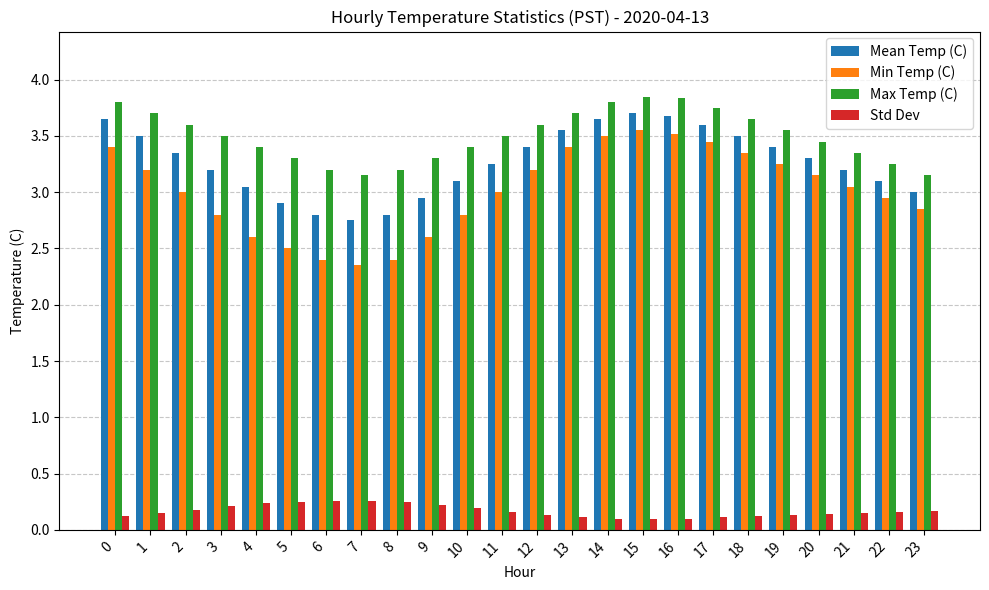

Which series has the widest spread of values?

Min Temp (C)